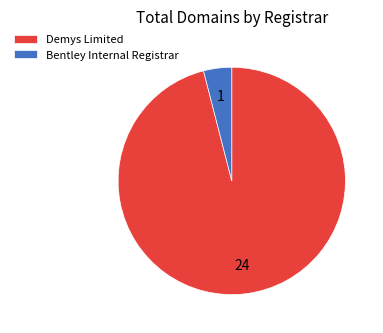

Rank the categories by value from highest to lowest.

Demys Limited, Bentley Internal Registrar